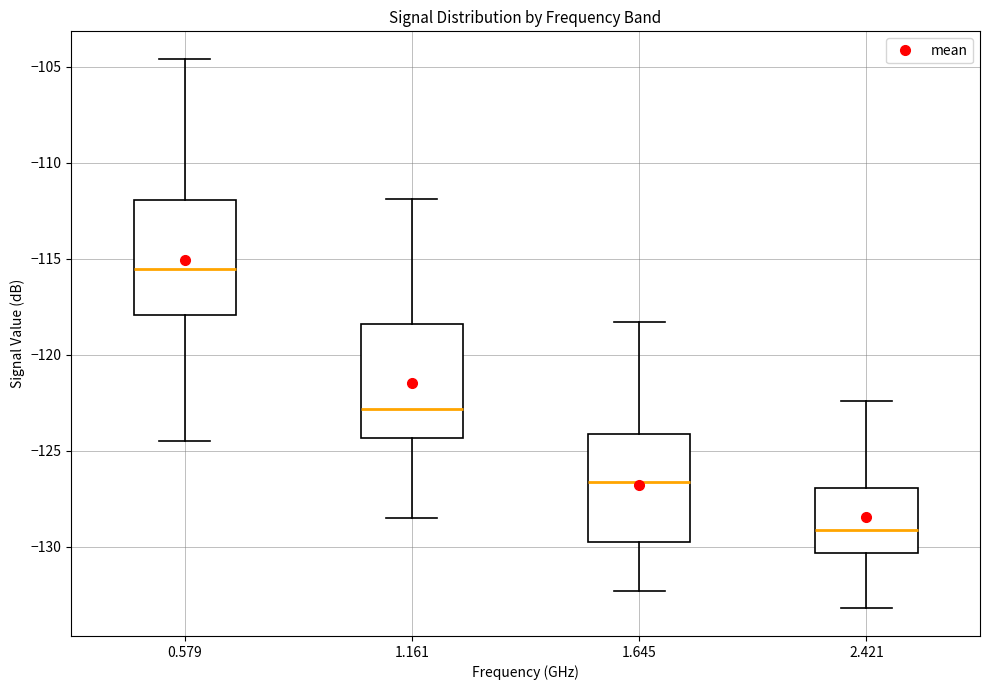

Where does the median line of the box at x = 0.579 sit on the y-axis? The values are not printed on the chart, so give them approximately, as read against the axis.

-115.5